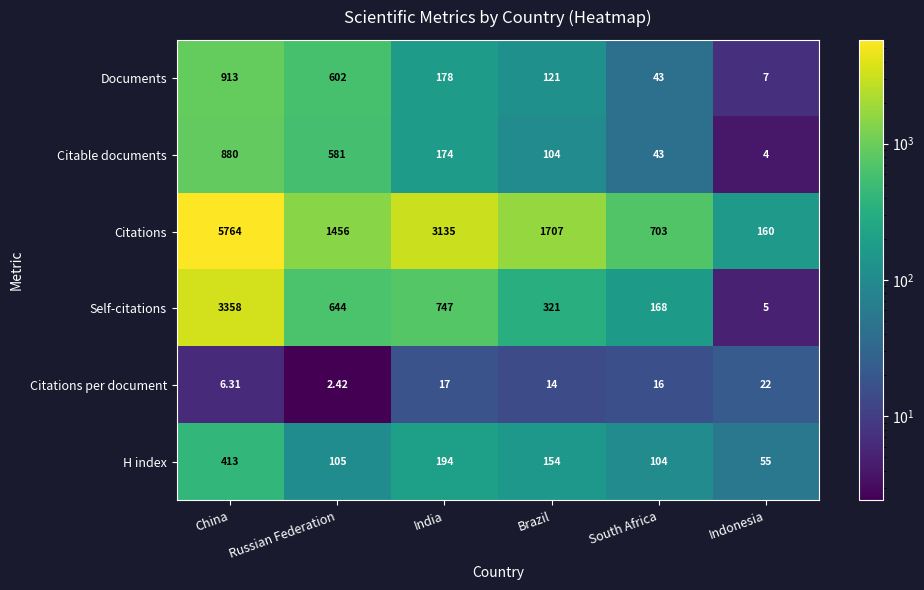

What is the spread (max minus min) of values at South Africa?

687.0